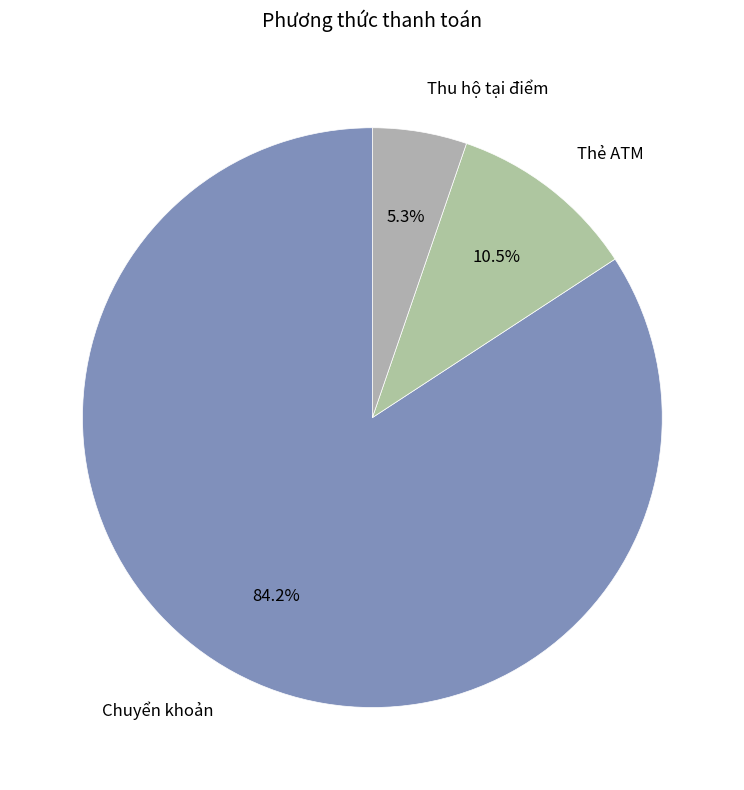

How many segments does this pie chart have?

3